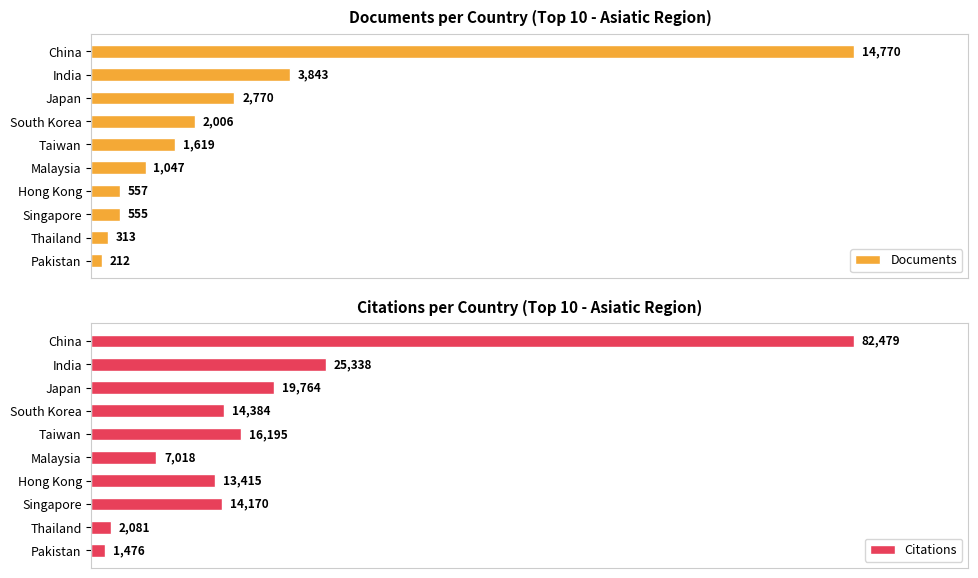

What is the difference between the highest and lowest values at 6000?

12378